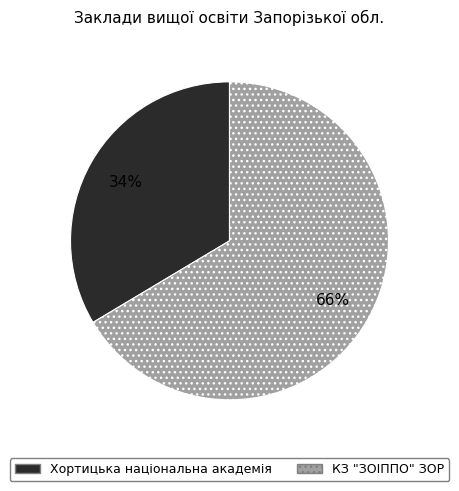

Rank the categories by value from highest to lowest.

КЗ "ЗОІППО" ЗОР, Хортицька національна академія